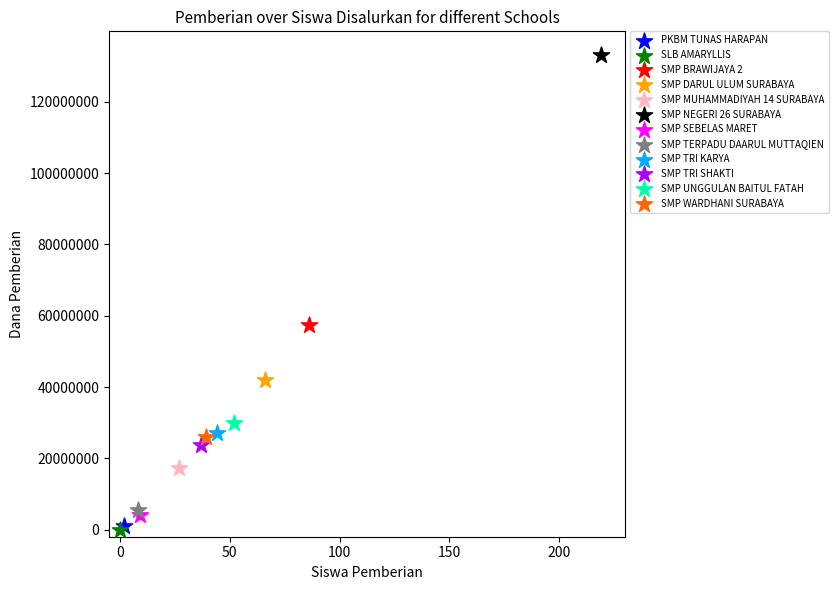

What are all the series names shown in the legend?

PKBM TUNAS HARAPAN, SLB AMARYLLIS, SMP BRAWIJAYA 2, SMP DARUL ULUM SURABAYA, SMP MUHAMMADIYAH 14 SURABAYA, SMP NEGERI 26 SURABAYA, SMP SEBELAS MARET, SMP TERPADU DAARUL MUTTAQIEN, SMP TRI KARYA, SMP TRI SHAKTI, SMP UNGGULAN BAITUL FATAH, SMP WARDHANI SURABAYA